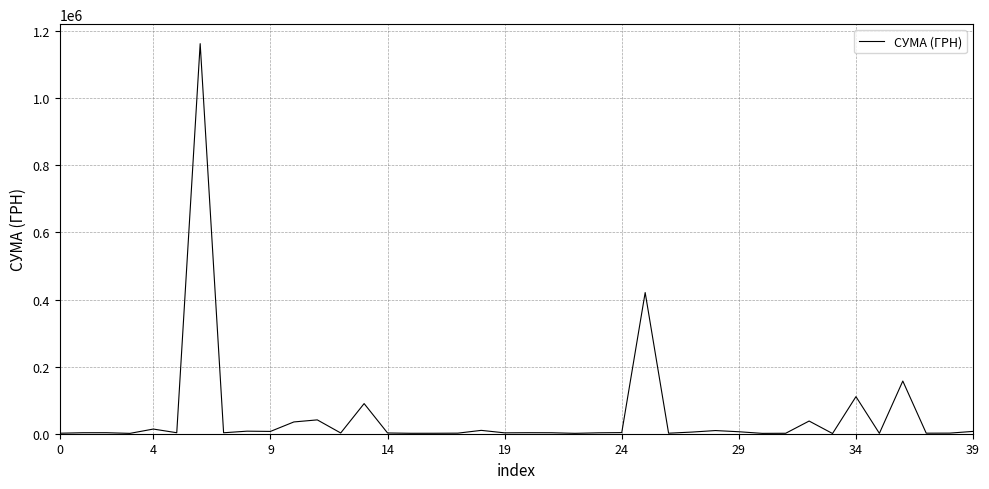

What is the smallest value displayed?

586.0